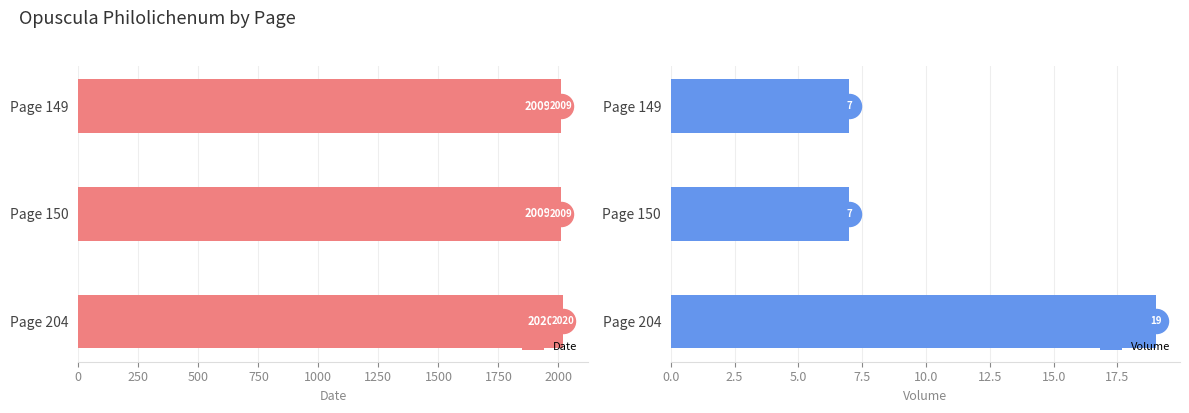

Which series has the largest total across all categories?

Date